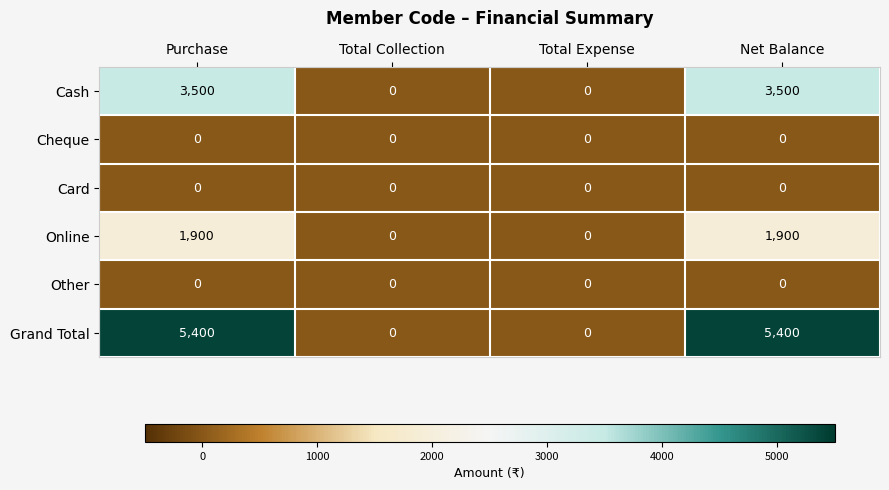

What is the maximum value shown in the chart?

5400